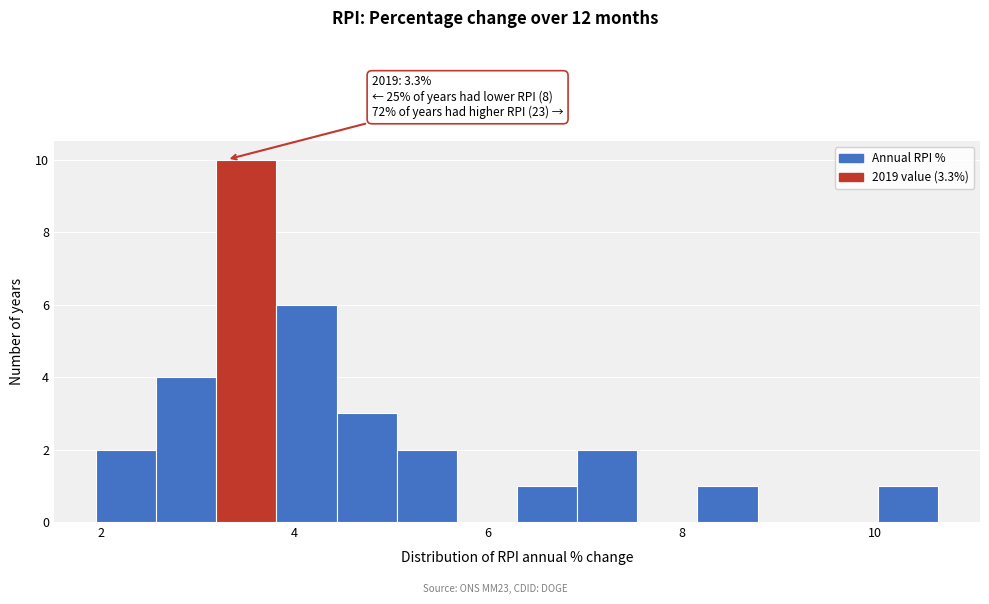

Around what value on the x-axis is the tallest bar? Give the approximate position of its centre, as read against the axis.

3.6